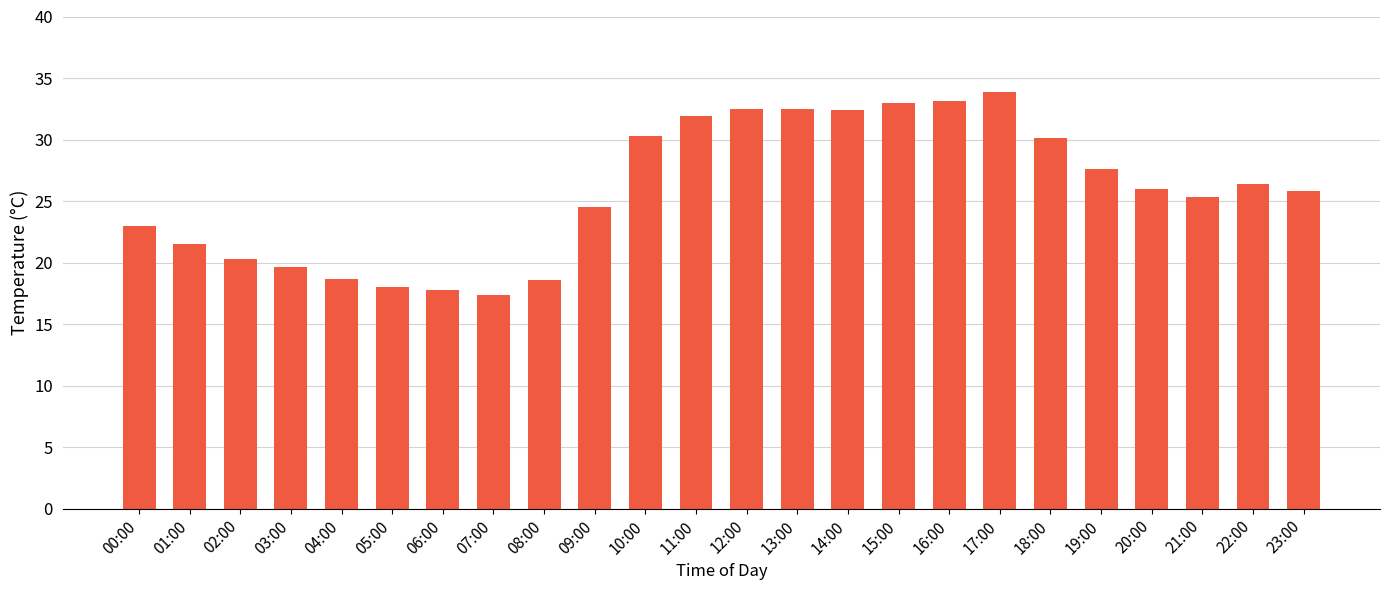

Between 23:00 and 12:00, which is larger?

12:00